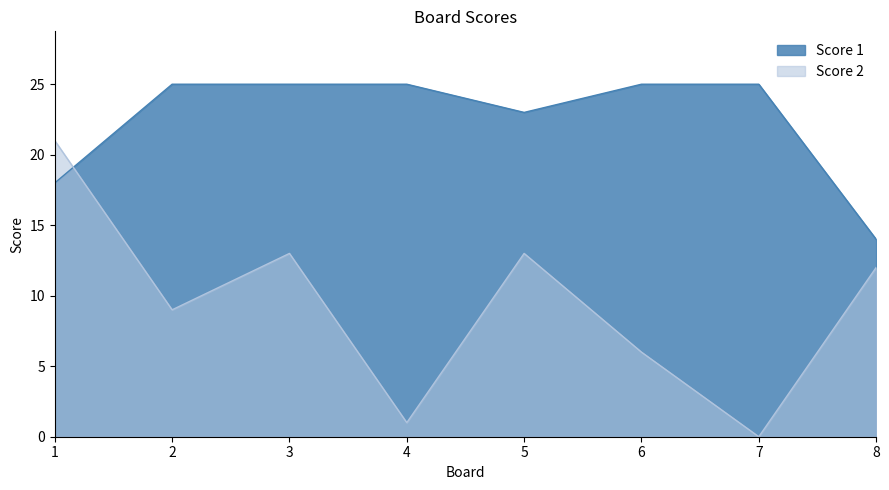

What is the difference between the maximum and second lowest values in the Score 2 series?

20